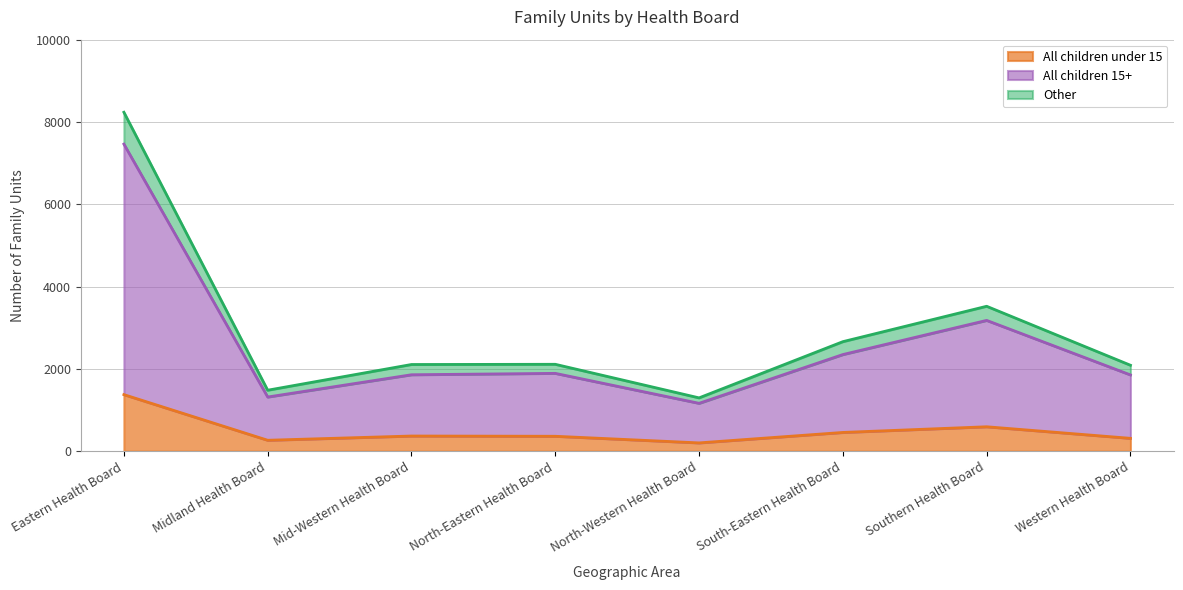

At which category does Other reach its first local peak?

North-Eastern Health Board